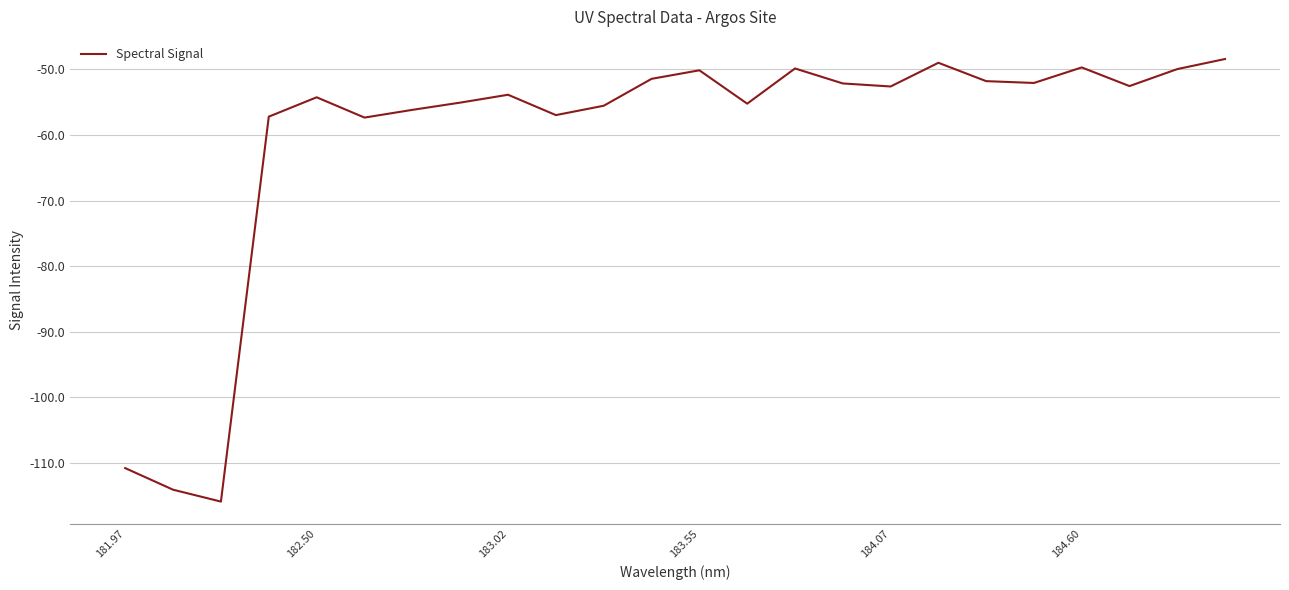

What is the greatest value displayed?

-48.4